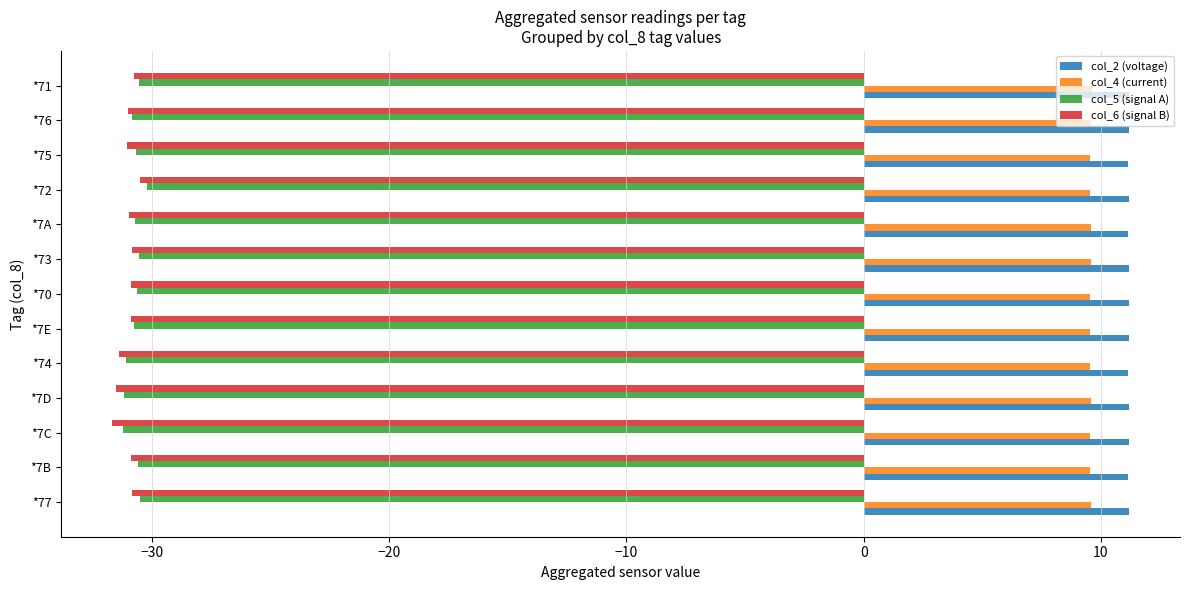

What is the minimum value shown in the chart?

-31.7